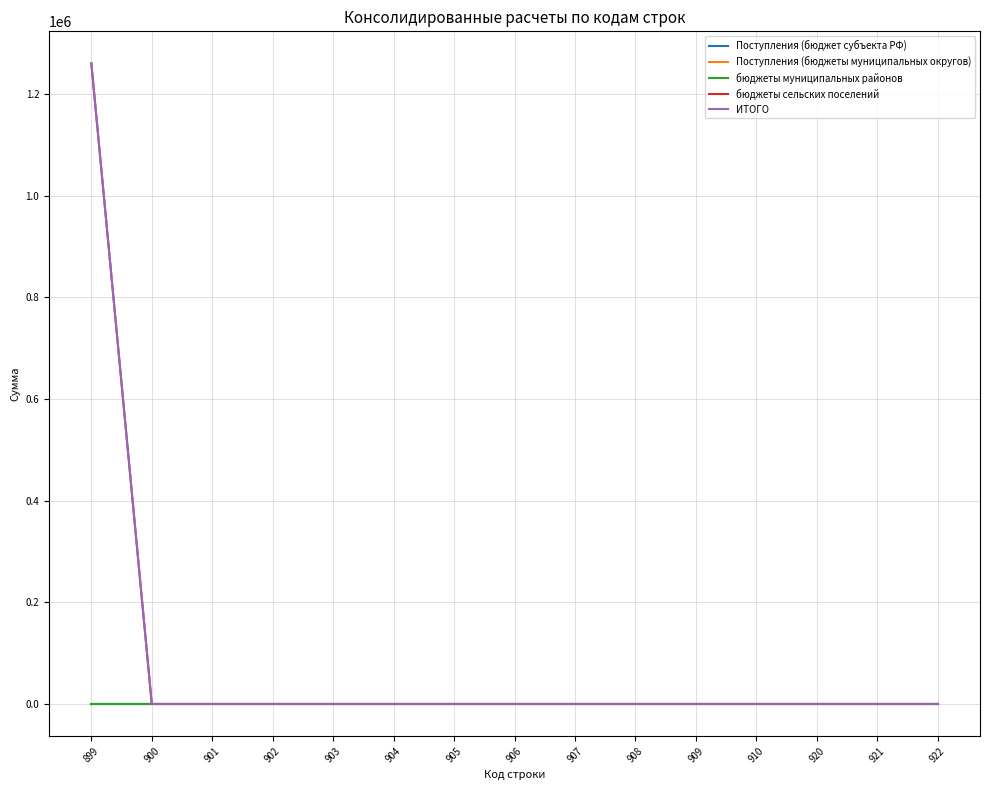

Between 903 and 920, which is larger?

903